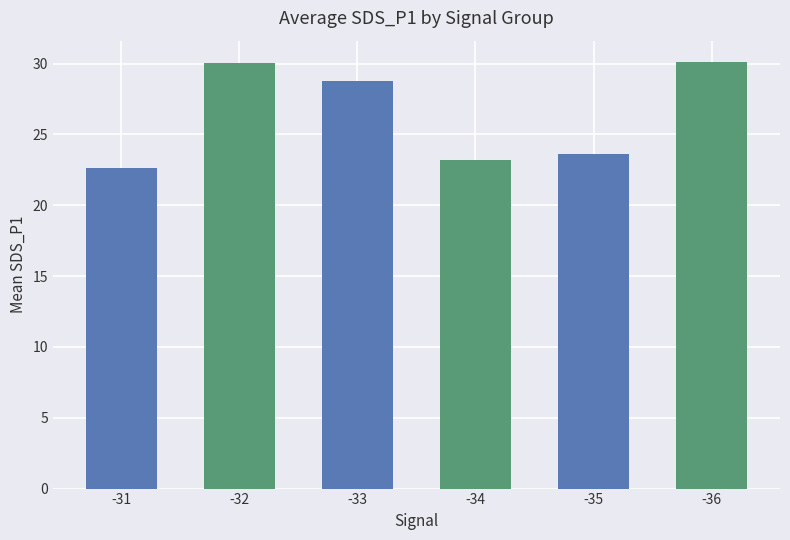

What is the sum of all values?

158.3